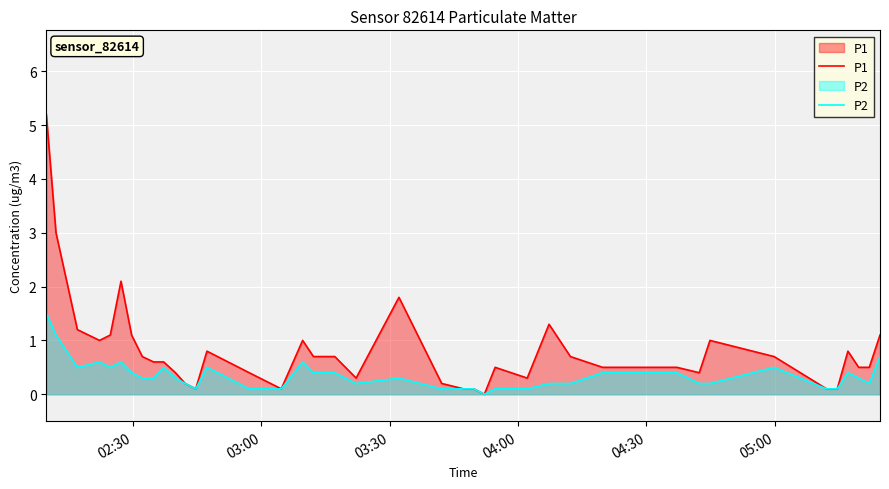

What is the maximum value shown in the chart?

5.2